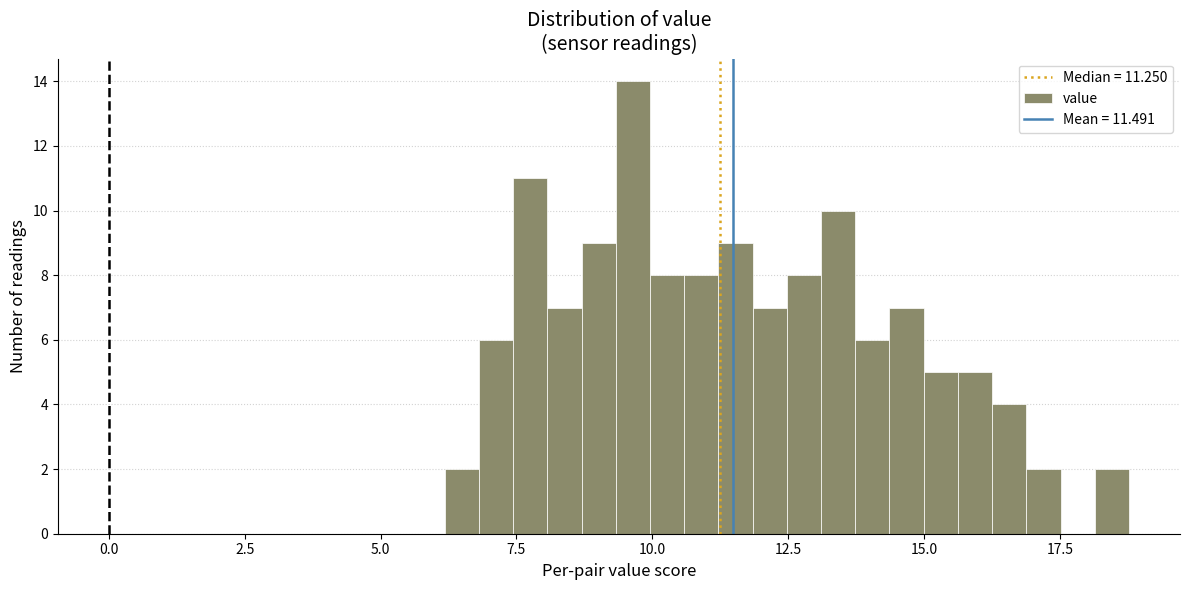

Around what value on the x-axis is the tallest bar? Give the approximate position of its centre, as read against the axis.

9.5